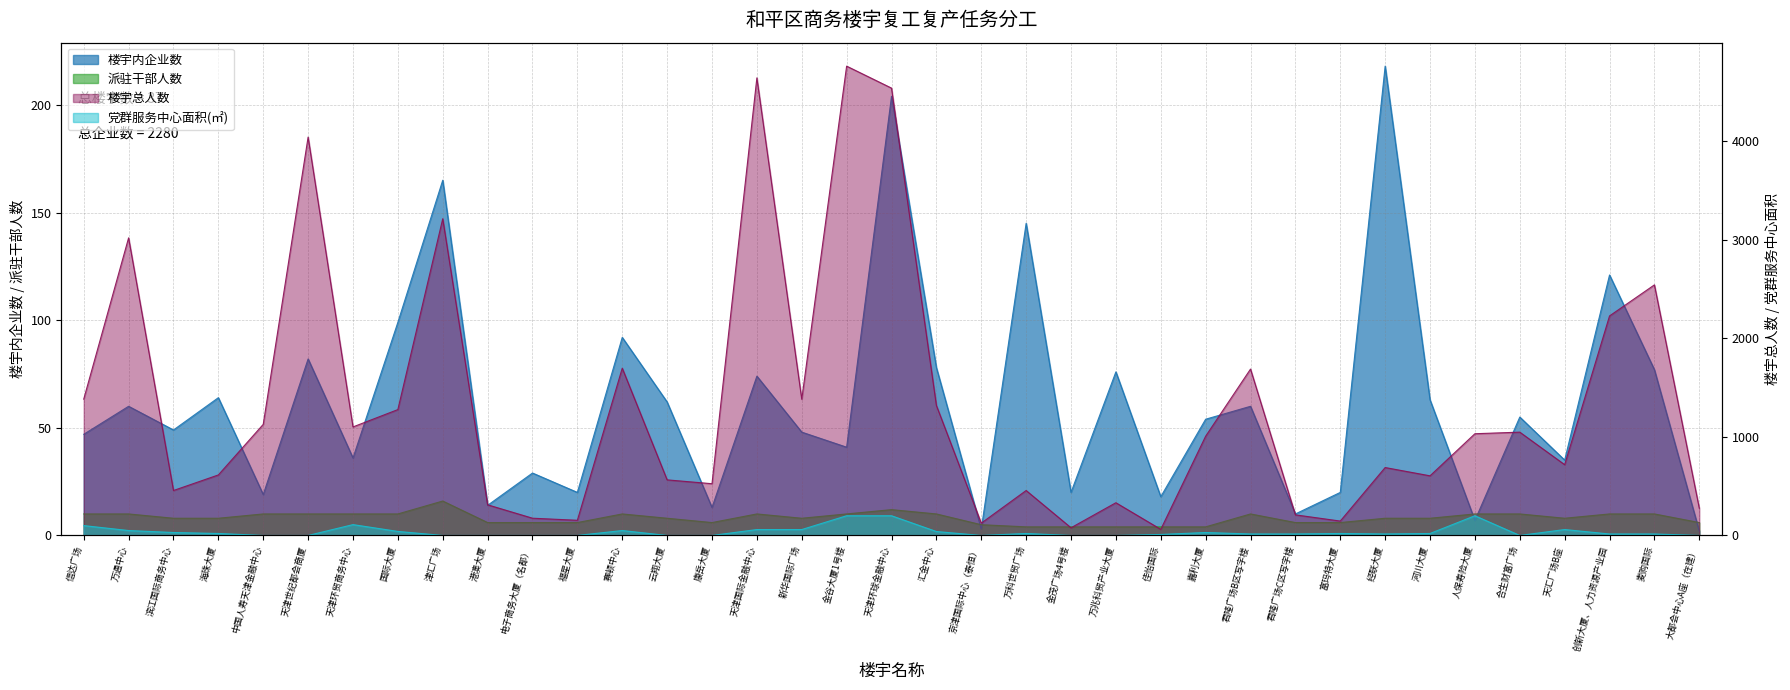

Reading left to right, what are all the values shown in this chart?

楼宇内企业数: 47	60	49	64	19	82	36	99	165	14	29	20	92	62	13	74	48	41	204	78	3	145	20	76	18	54	60	10	20	218	63	7	55	35	121	77	2
楼宇总人数: 1383	3019	456	614	1127	4041	1101	1277	3213	311	175	154	1697	564	525	4642	1382	4761	4538	1319	125	456	78	332	62	1007	1688	209	146	689	605	1032	1048	718	2227	2542	276
党群服务中心面积: 100	50	30	20	0	0	110	41	0	0	0	0	50	0	0	60	60	200	200	40	0	20	0	0	10	30	15	15	20	15	20	200	0	60	15	15	0
派驻干部人数: 10	10	8	8	10	10	10	10	16	6	6	6	10	8	6	10	8	10	12	10	5	4	4	4	4	4	10	6	6	8	8	10	10	8	10	10	6